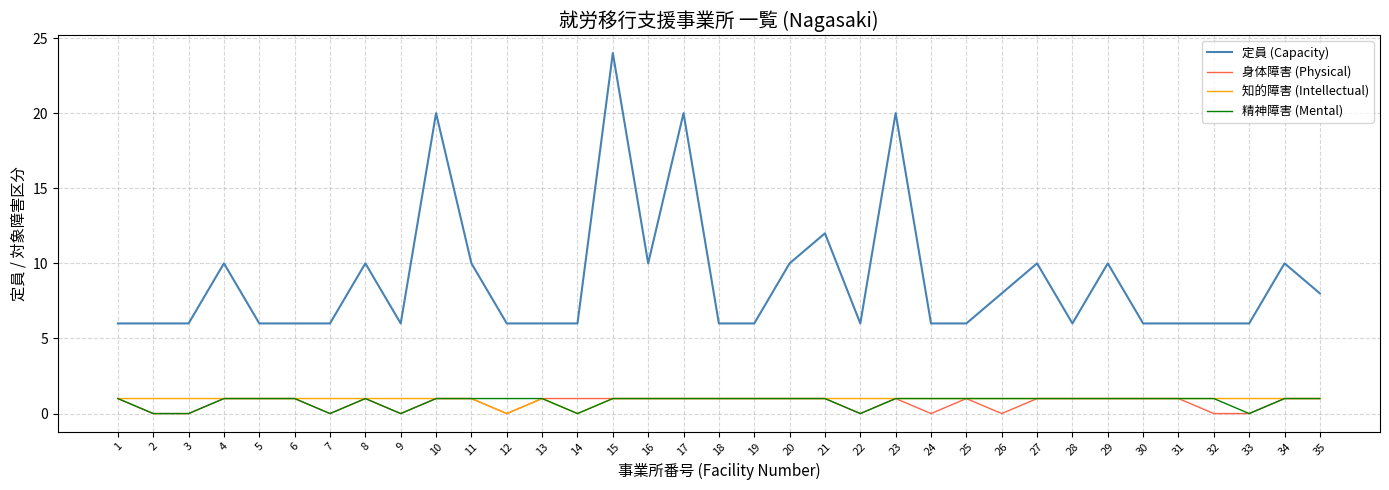

At which category is the sum across all series the highest?

15